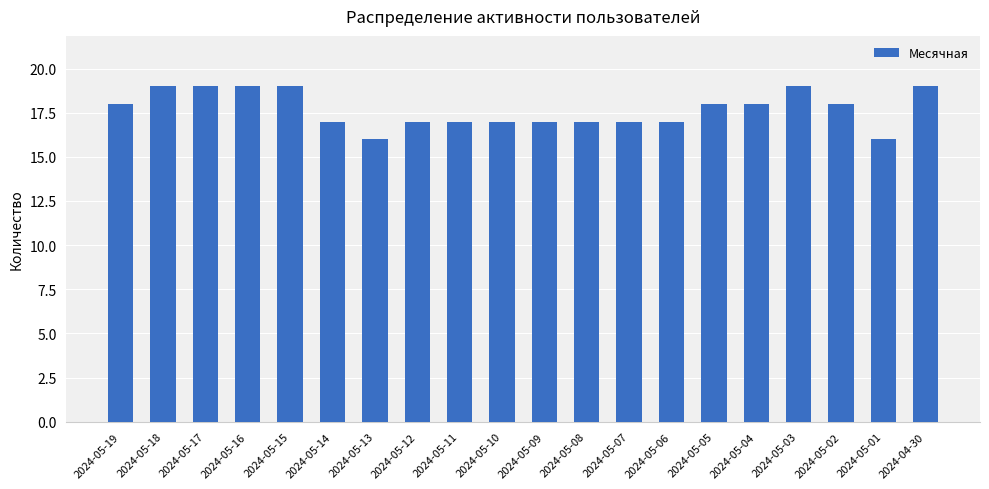

The chart shows a value of 31 at 2024-05-03. True or false?

False